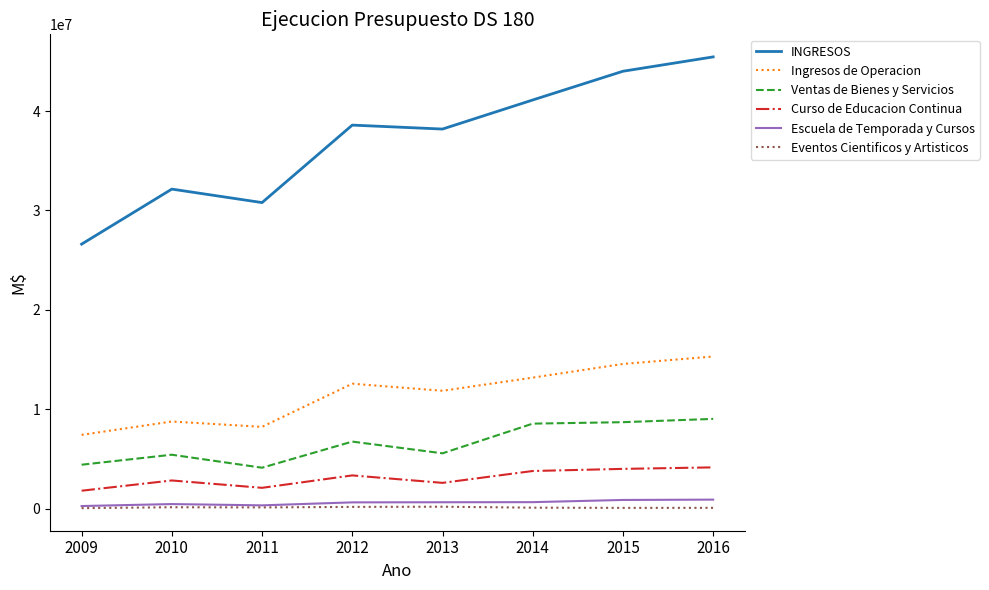

How many distinct data groups are displayed?

6